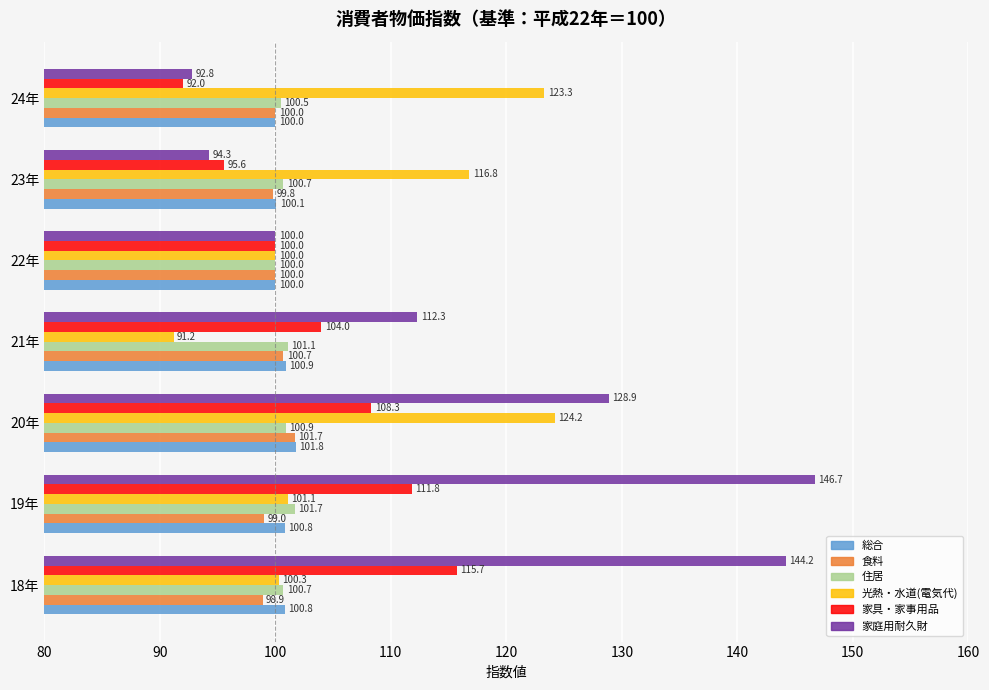

What is the sum of the 住居 values at 24年 and 22年?

200.5